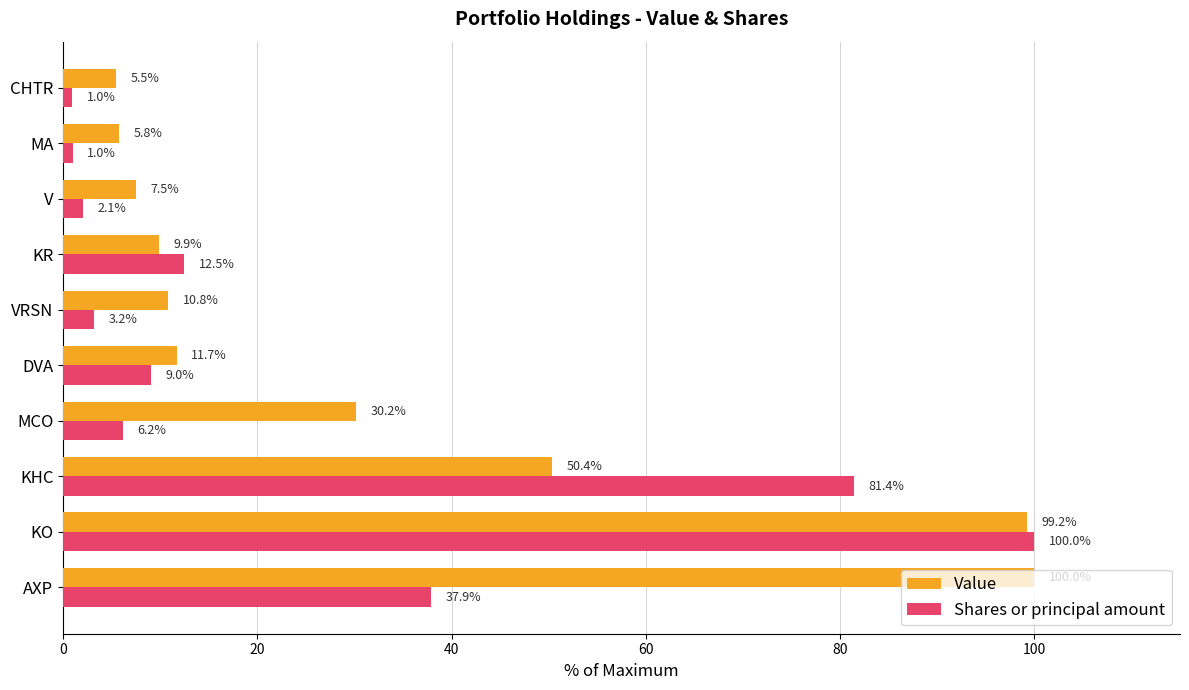

What is the total value across all series at MCO?

36.4